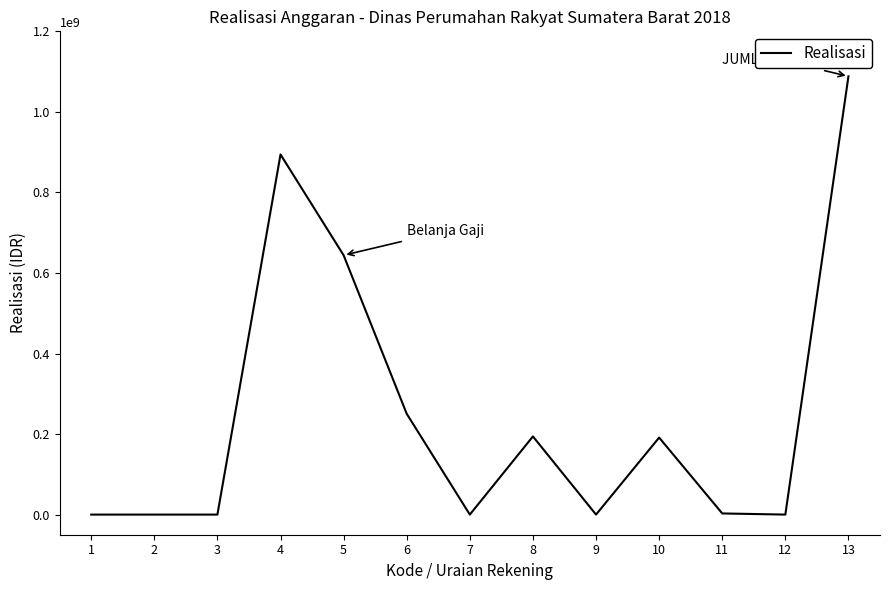

True or false: the data has more than 0 interior local peaks.

True